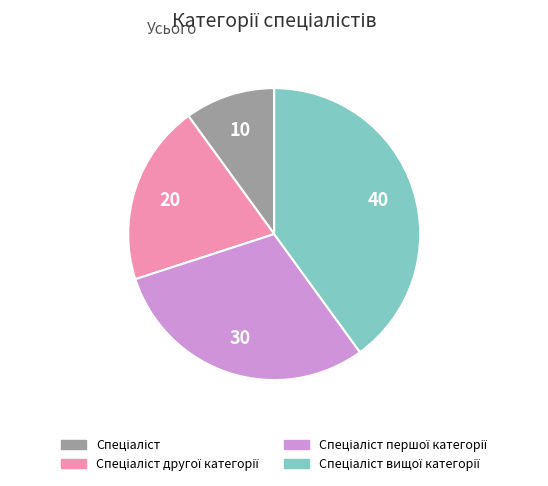

Does any single category account for the majority?

No